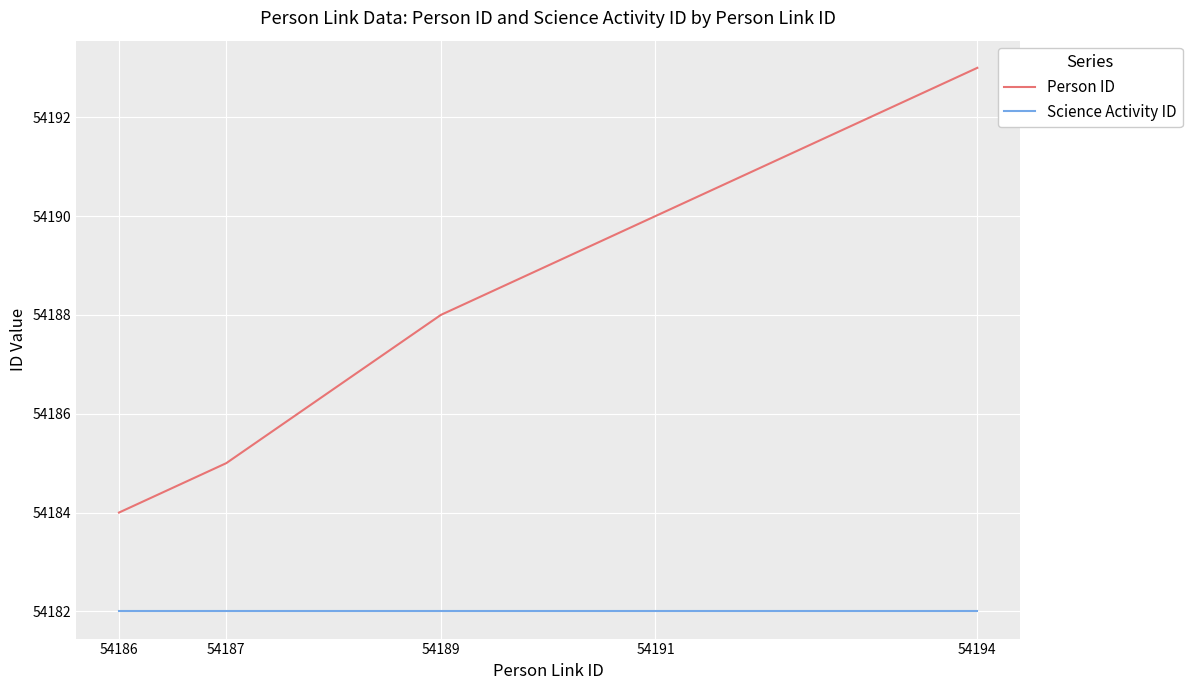

What is the approximate value of Person ID at 54189?

54188